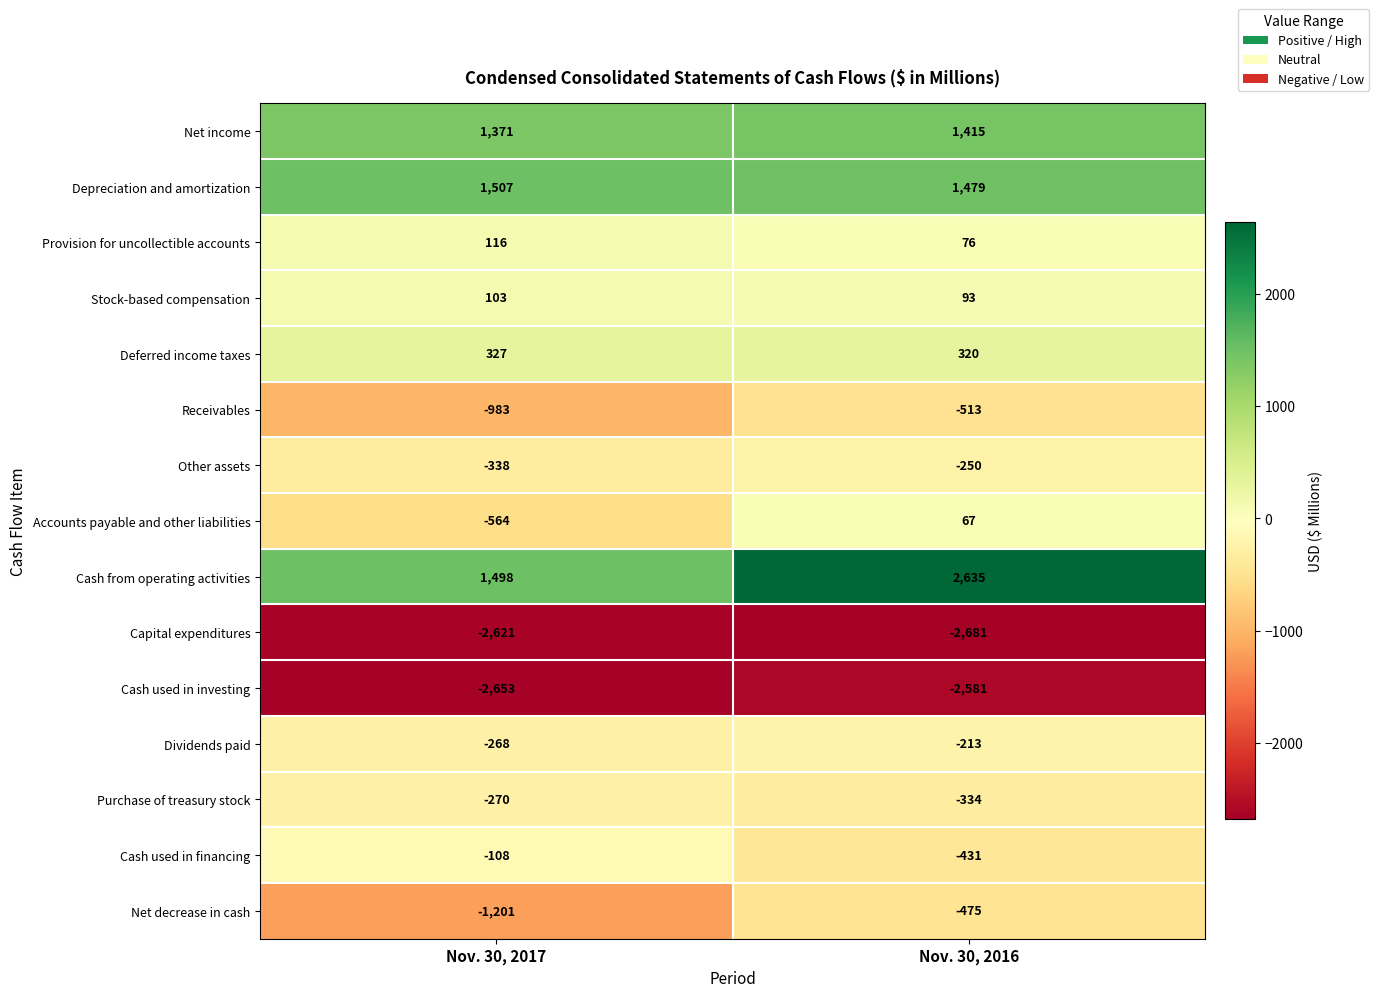

Which series has the largest total across all categories?

Cash from operating activities